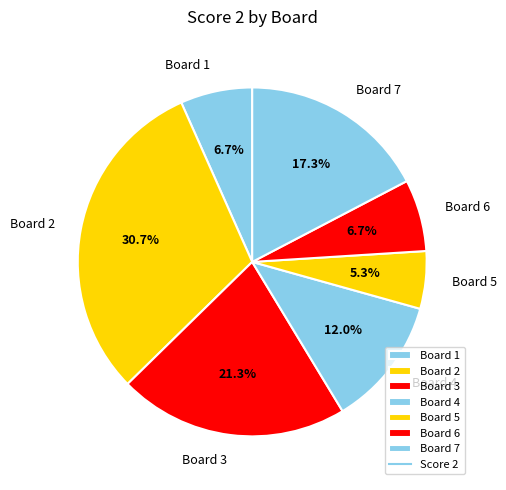

Is there any slice that represents more than half of the pie?

No